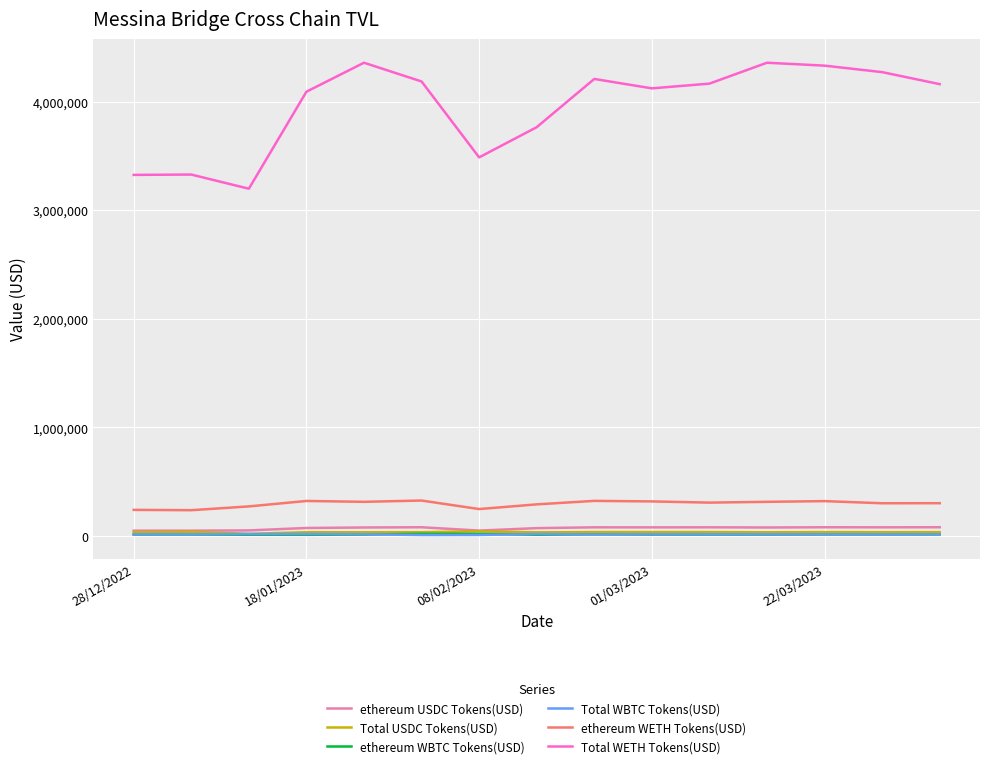

True or false: ethereum USDC Tokens(USD) and ethereum WETH Tokens(USD) intersect in this chart.

False